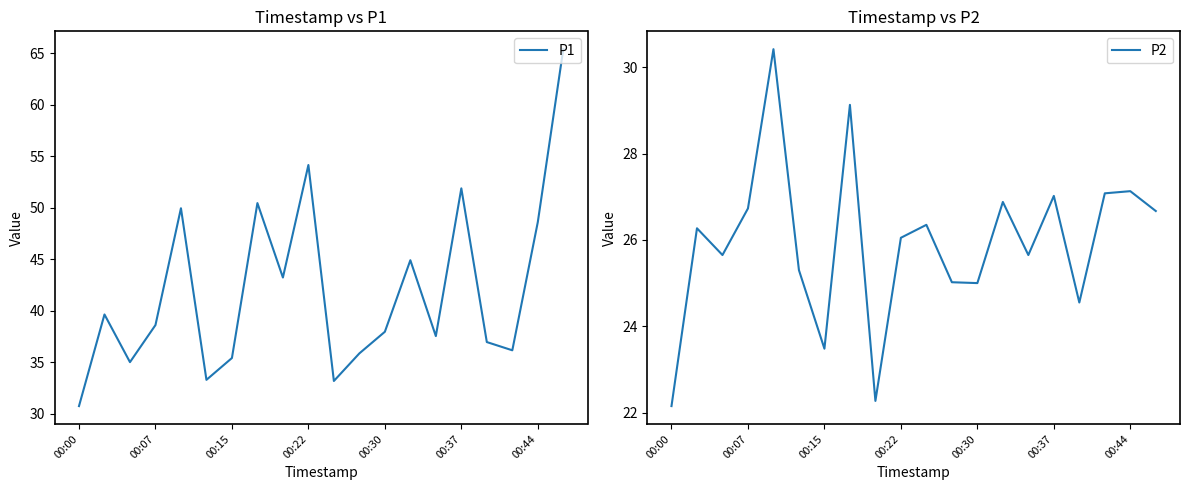

Is this an area chart (filled region under the line)?

No